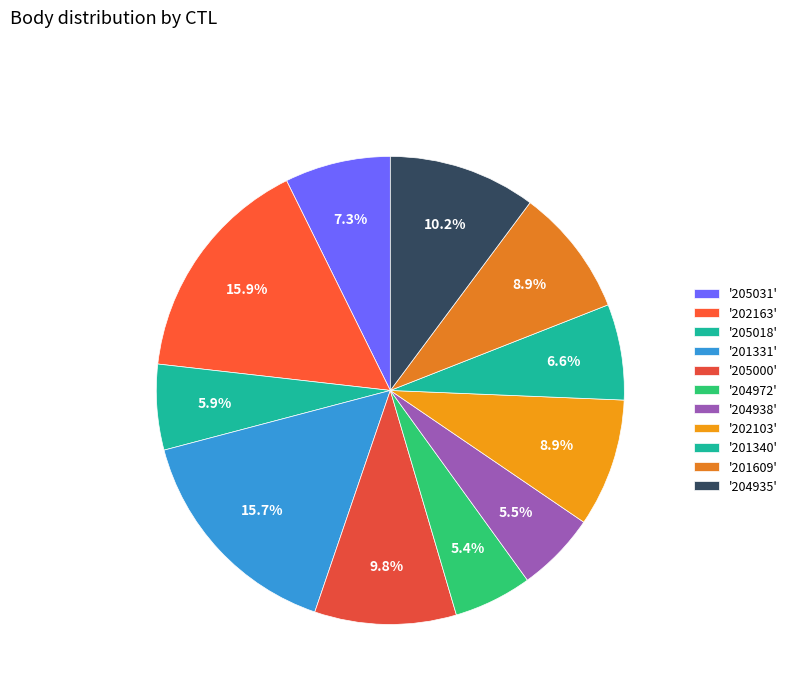

How many slices are in this pie chart?

11